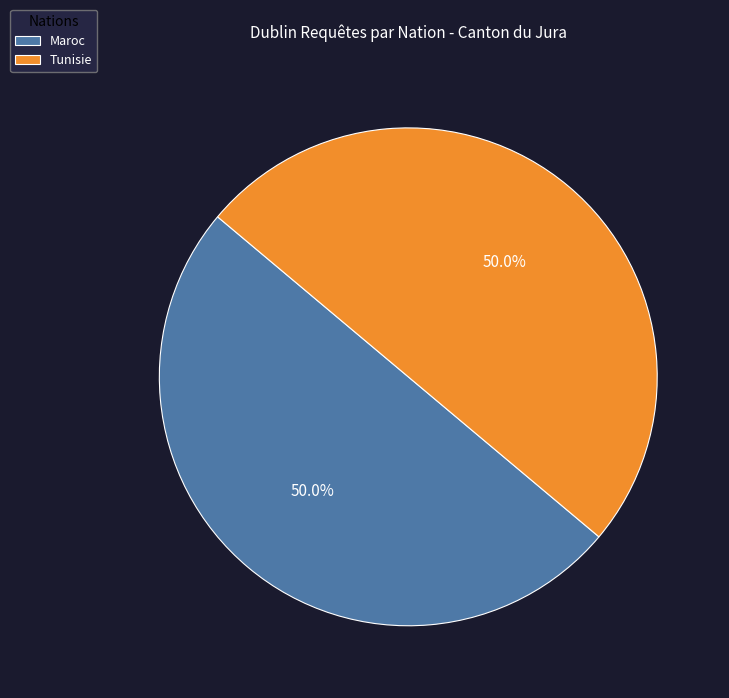

What is the ratio of the value at Tunisie to the value at Maroc?

1.0